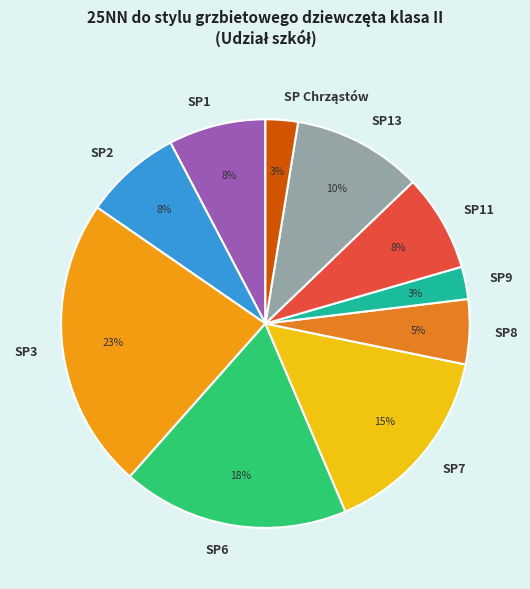

The SP6 slice represents 18% of the pie. True or false?

True